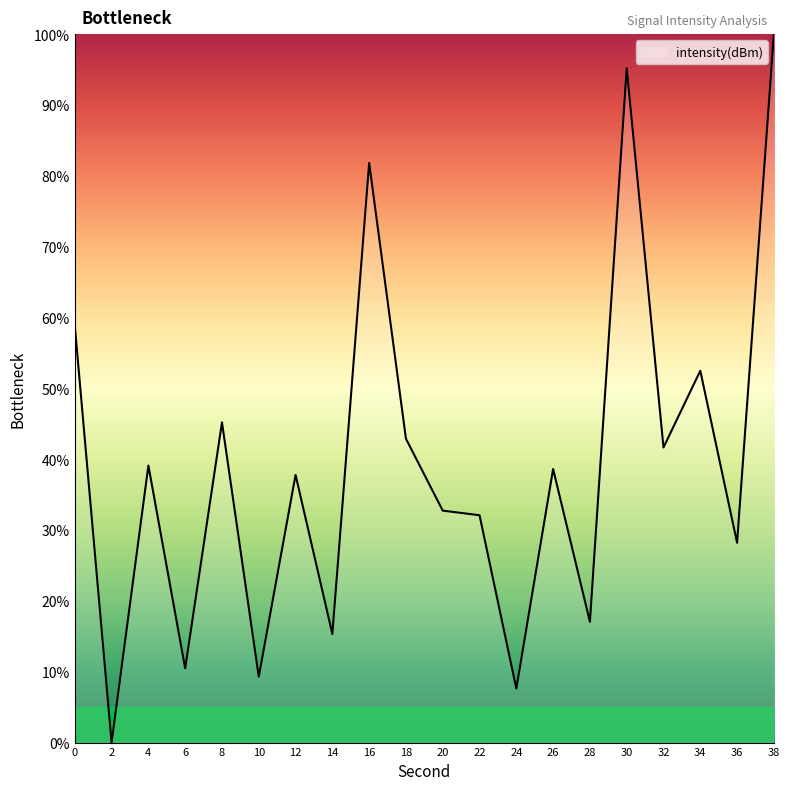

Is it true that the value at 38 is 100.0?

True